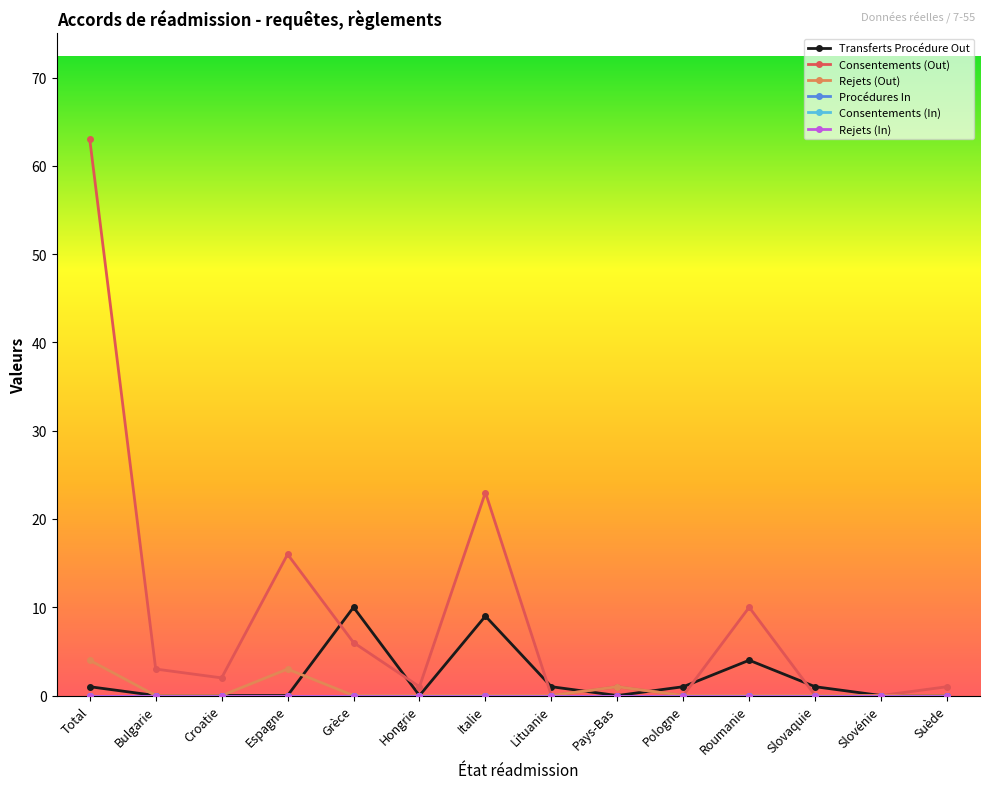

Is this an area chart (filled region under the line)?

No